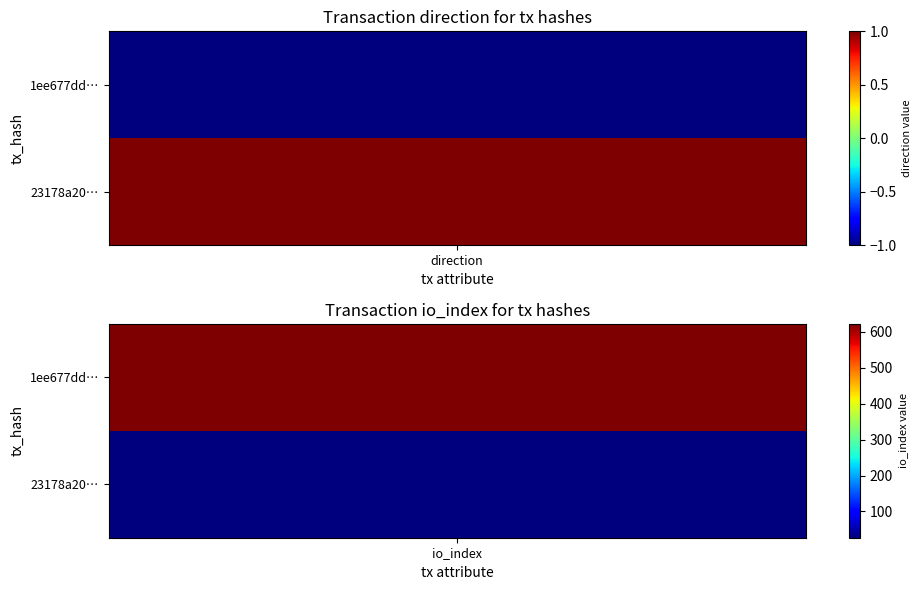

Between 0 and 1, which is larger?

1